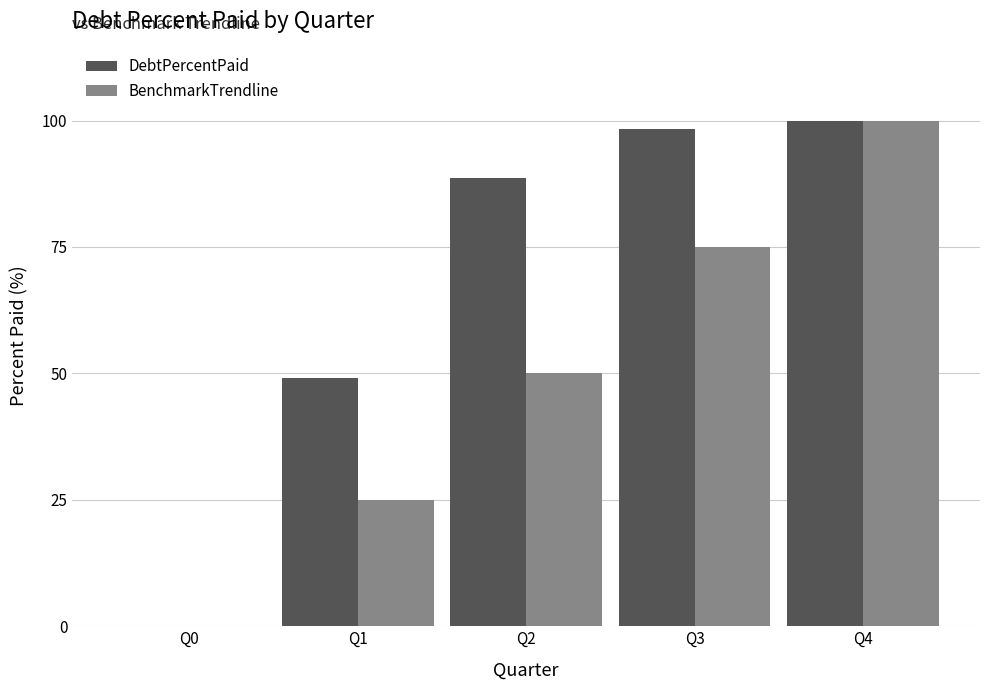

At which category does the chart reach its peak across all series?

Q4